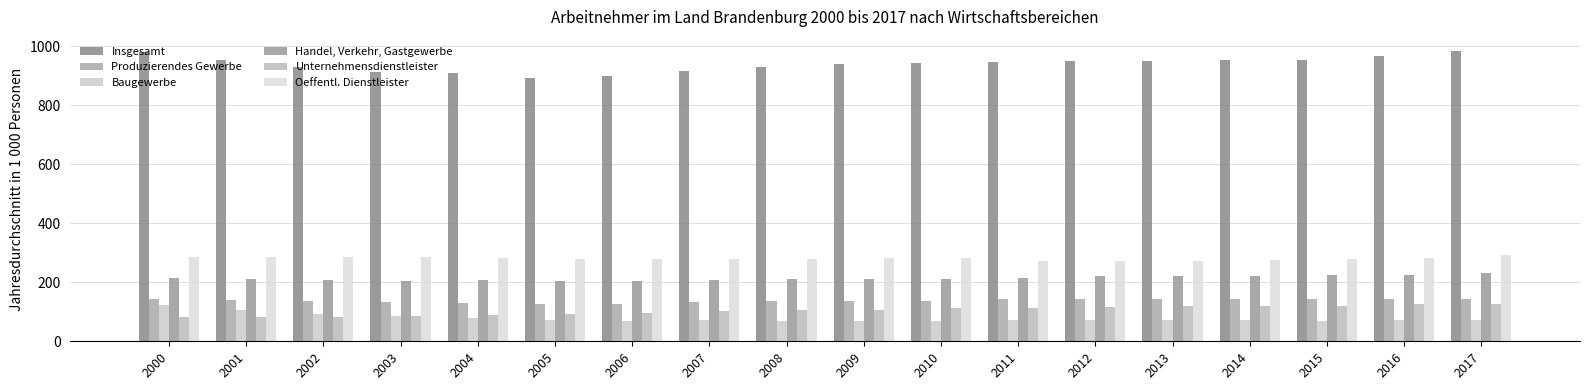

True or false: Insgesamt has a value of 1263.2 at 2013.

False